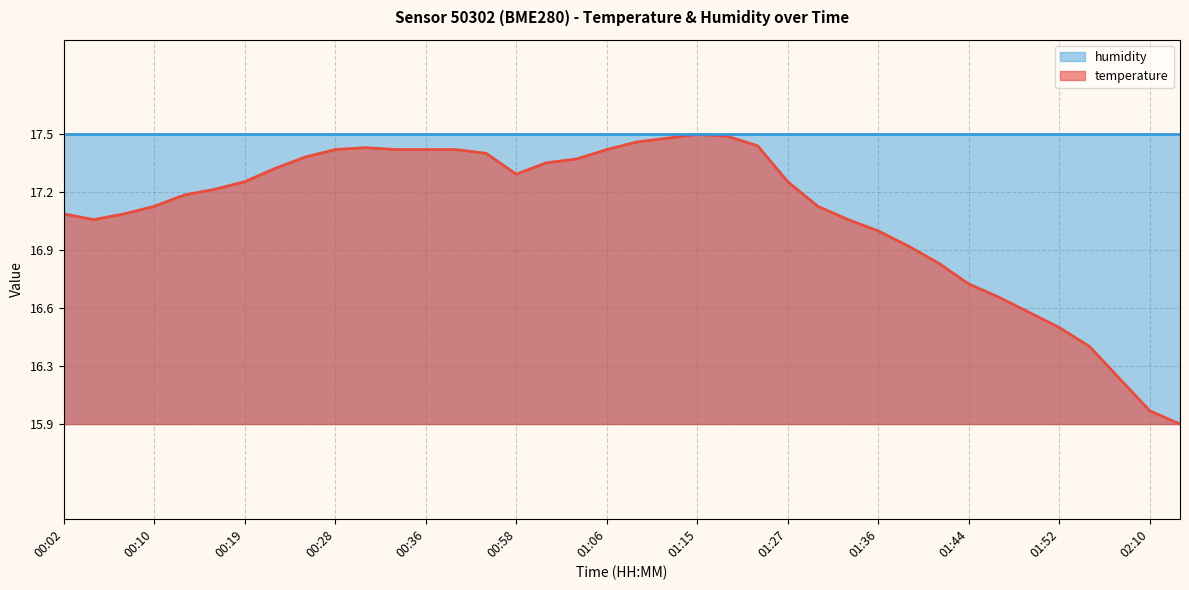

What is the difference between the second highest and minimum values?

1.5